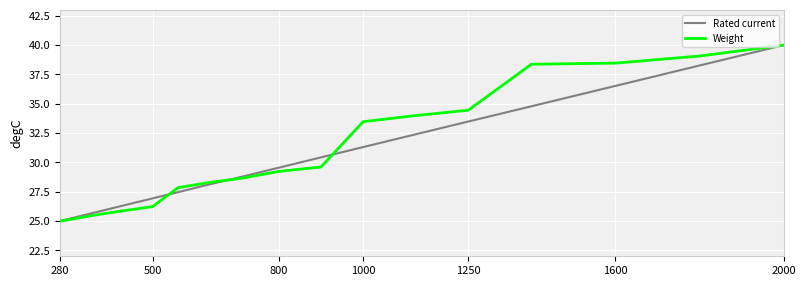

What is the minimum value for Weight?

25.0